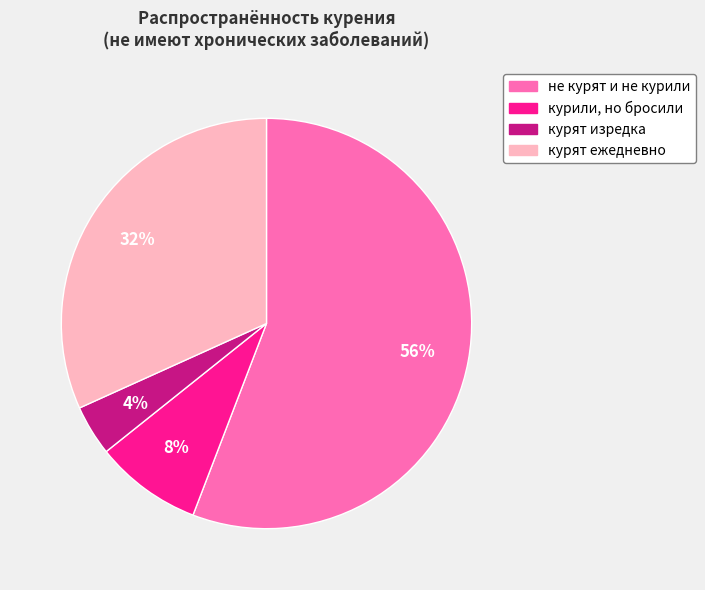

Is there a majority slice in this chart?

Yes